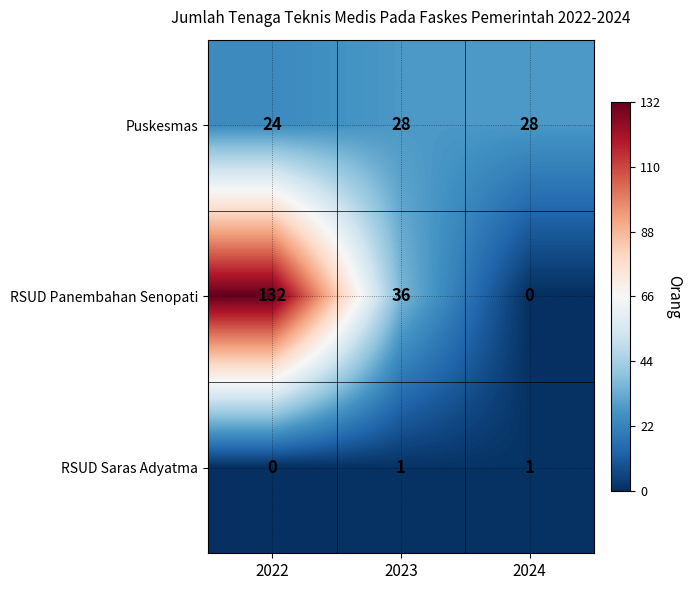

List the series in order of their peak value, lowest first.

RSUD Saras Adyatma, Puskesmas, RSUD Panembahan Senopati